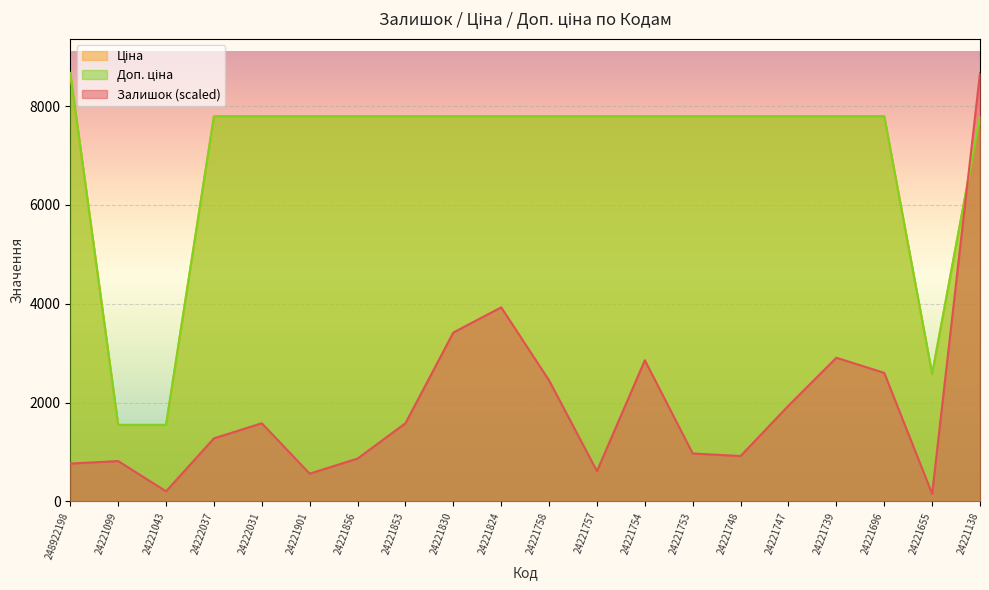

How many lines are shown in the chart?

3